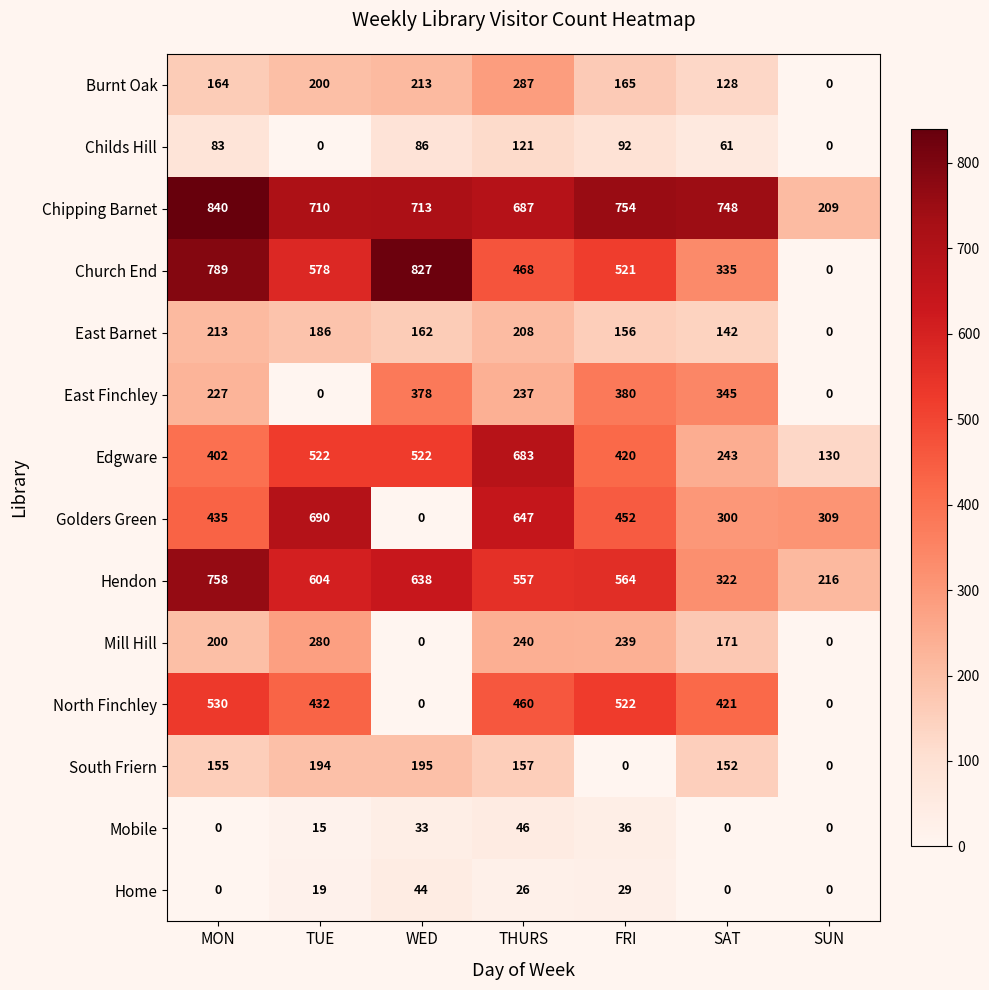

What is the sum of all Mobile values?

130